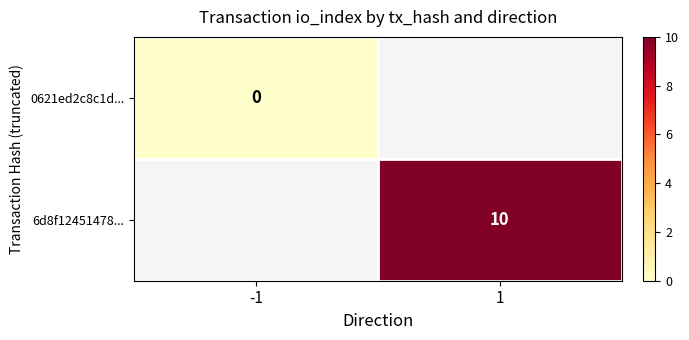

The 6d8f12451478... series shows 17 at 1. True or false?

False